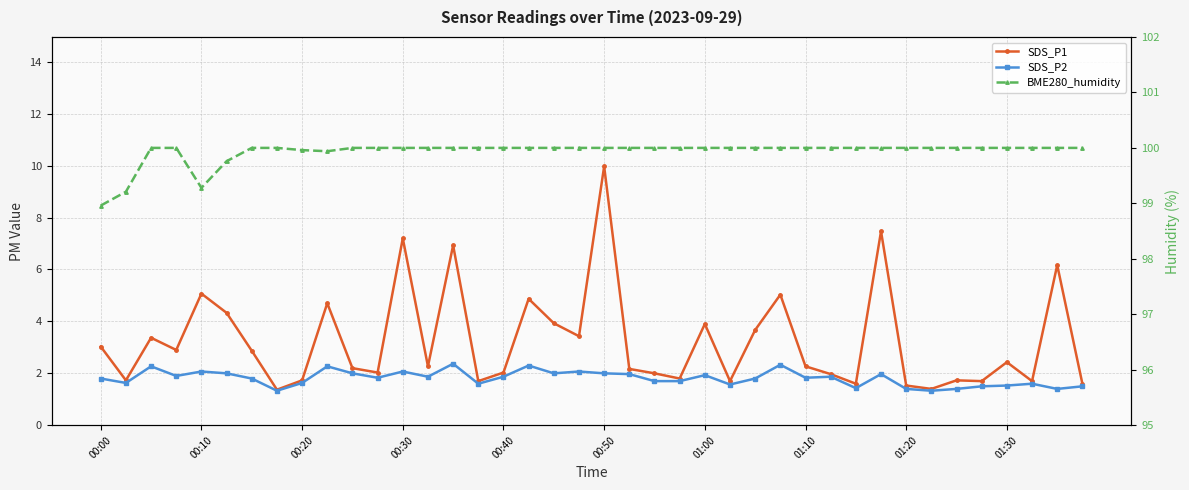

Which series has the largest total across all categories?

BME280_humidity